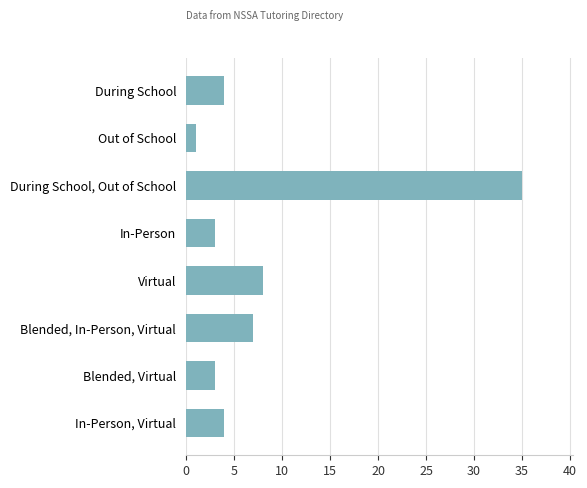

Approximately how many times larger is the value at In-Person compared to Blended, Virtual?

1.0